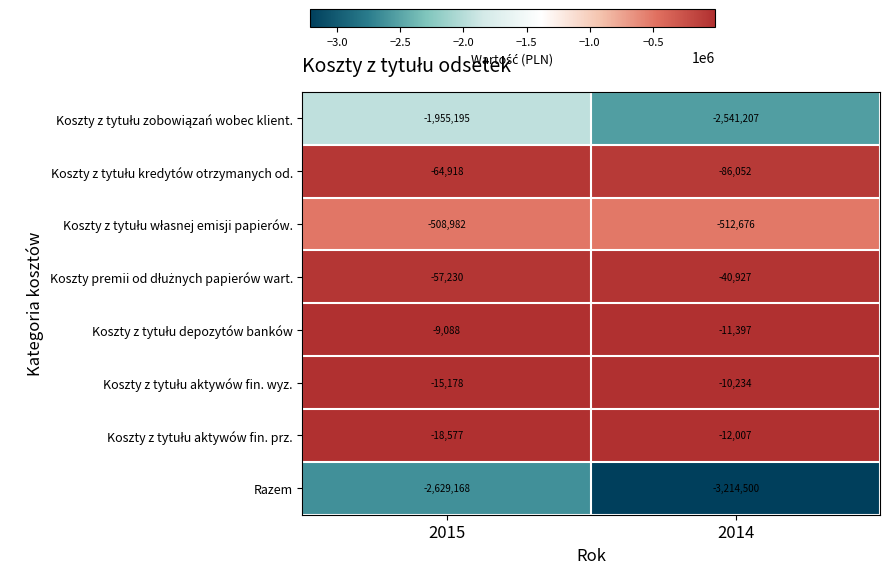

At which category does the chart reach its peak across all series?

2015